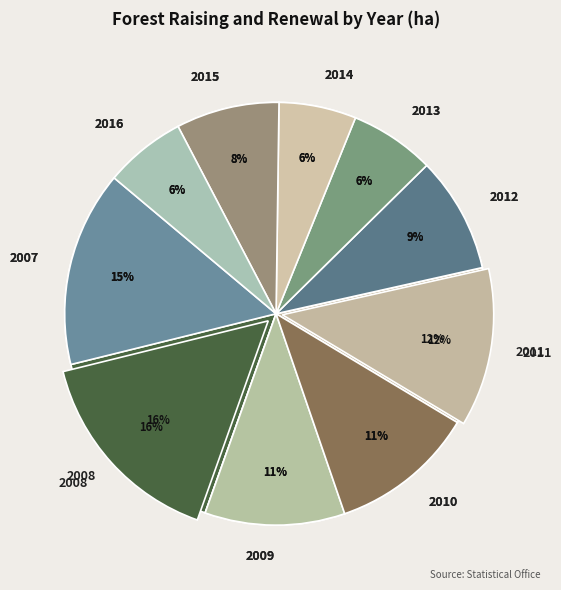

Which has a higher value, 2016 or 2008?

2008